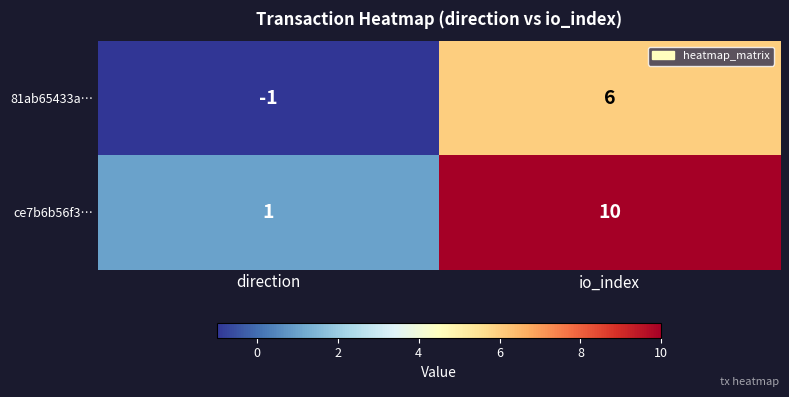

Count the number of data series in this chart.

2